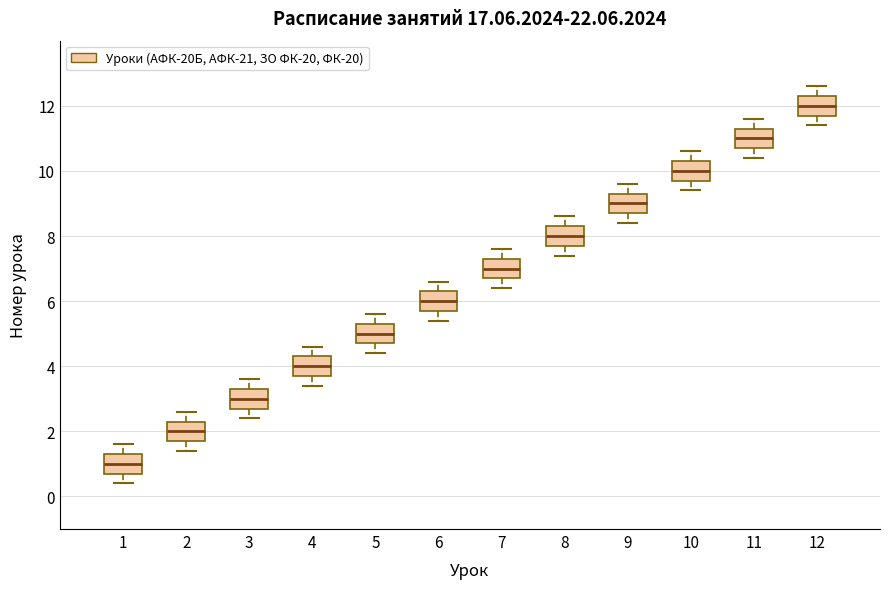

Where is the upper edge of the box at x = 7 on the y-axis? The values are not printed on the chart, so give them approximately, as read against the axis.

7.4